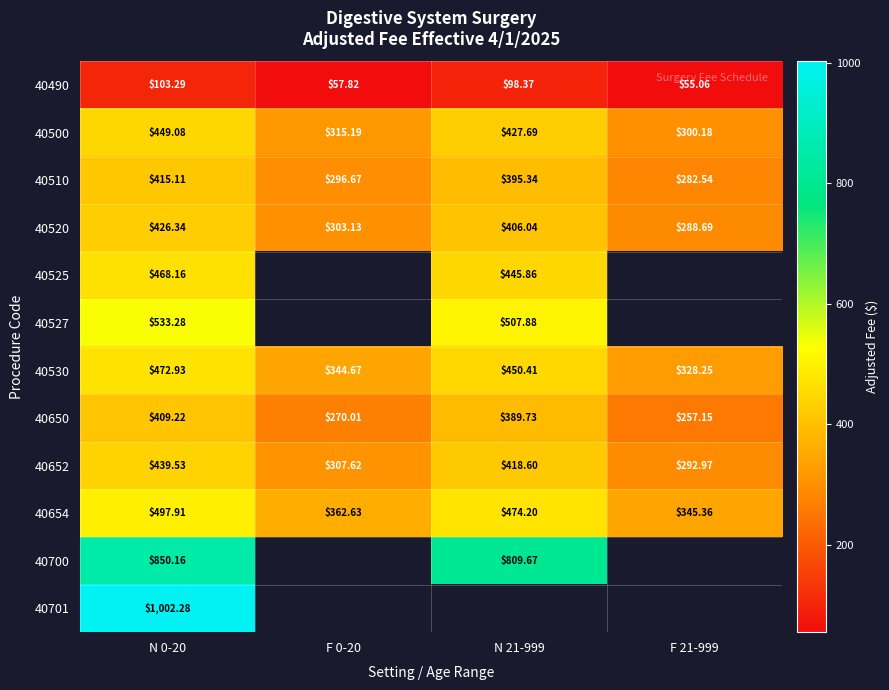

The value of 40510 at N 21-999 is 657.8. True or false?

False